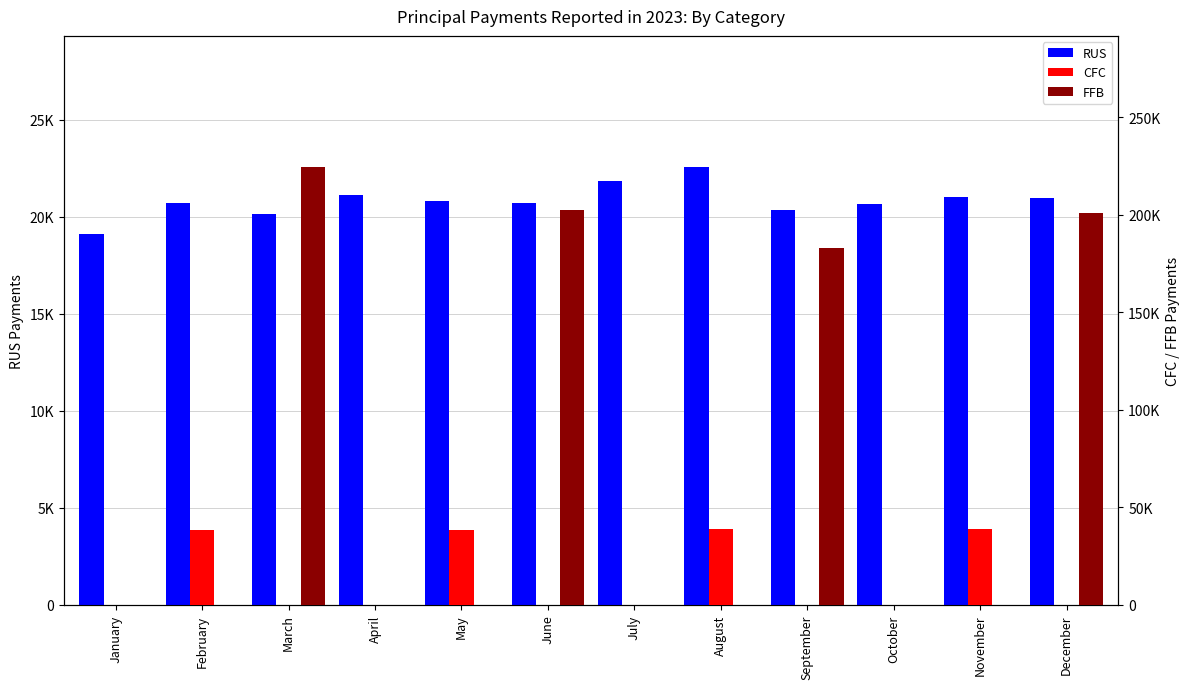

What are all the series names shown in the legend?

RUS, CFC, FFB